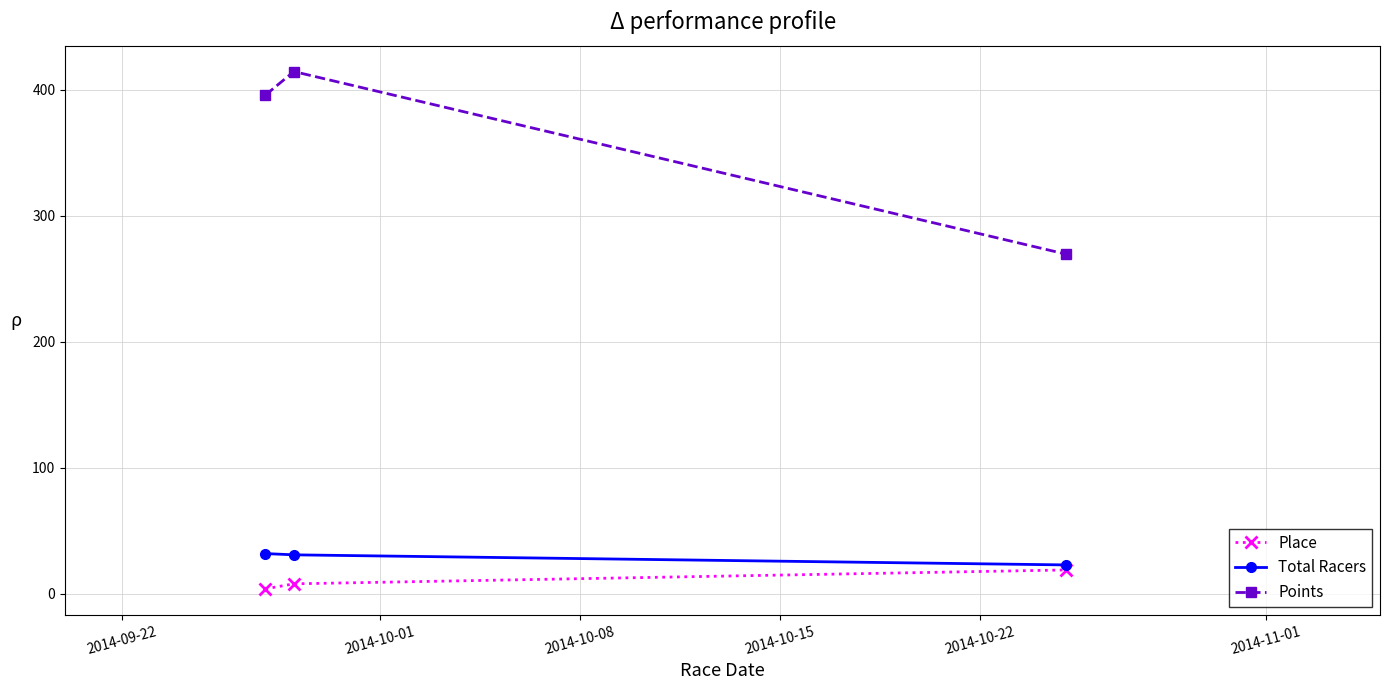

What is the greatest value displayed?

414.5